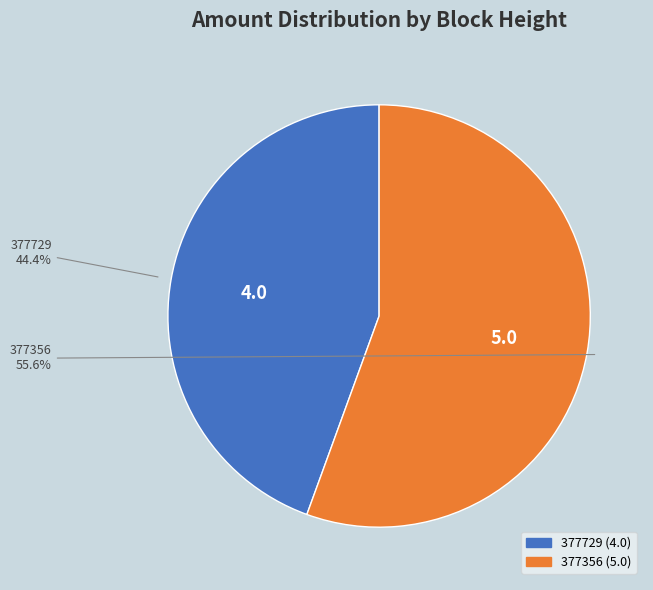

What percentage is NOT represented by 377356?

44.4%